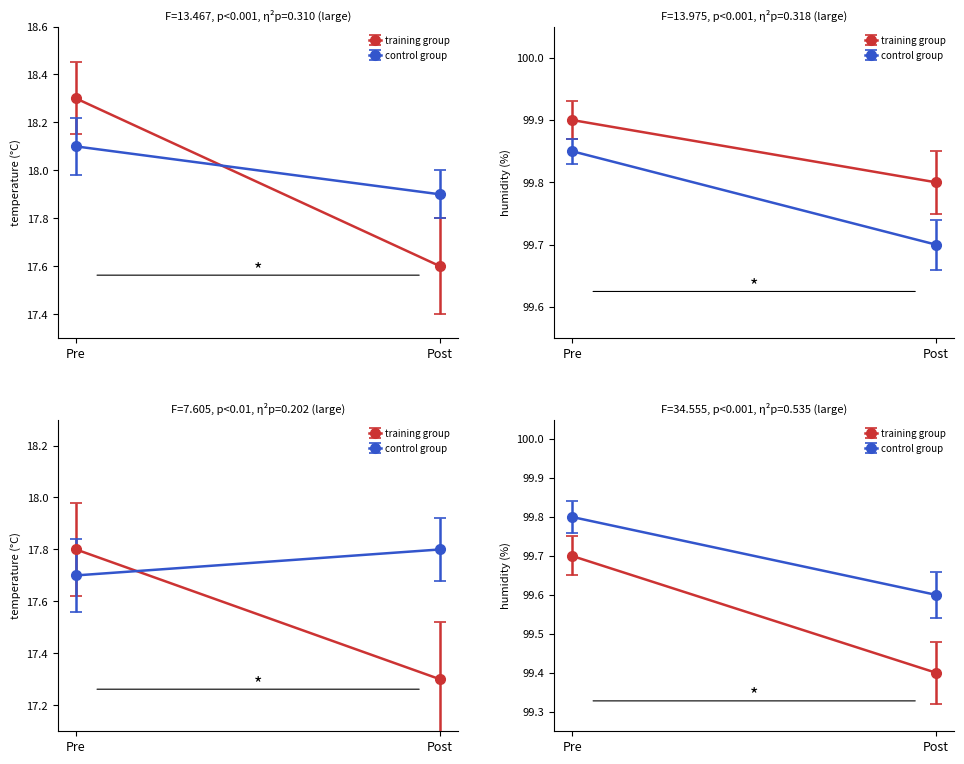

The value of temperature at 00:40 is 24.0. True or false?

False